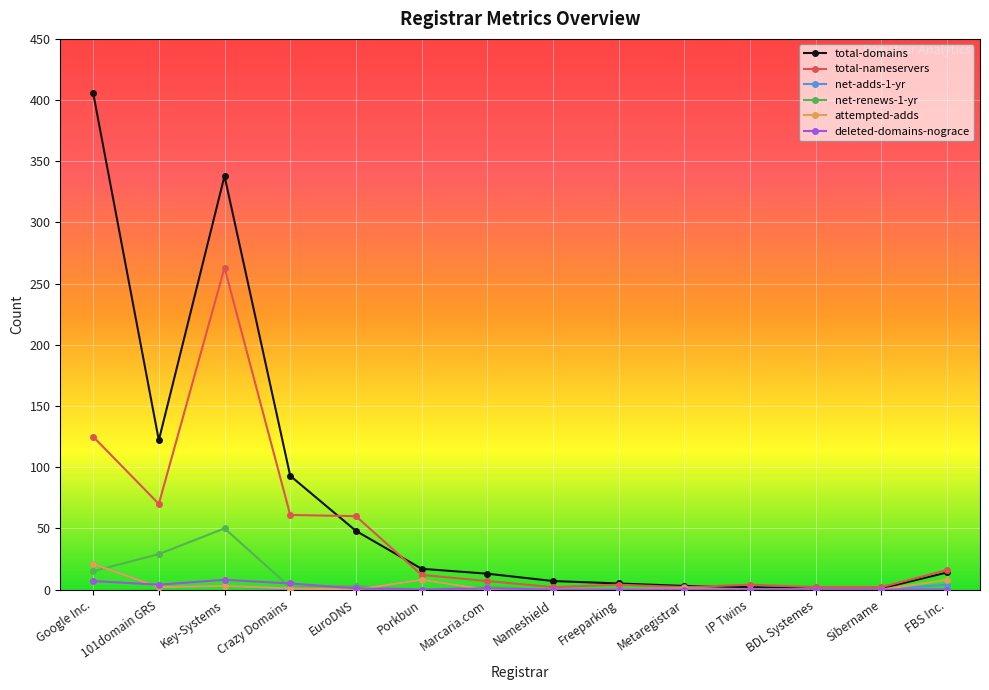

Where does the total-nameservers series first go above 12?

Google Inc.